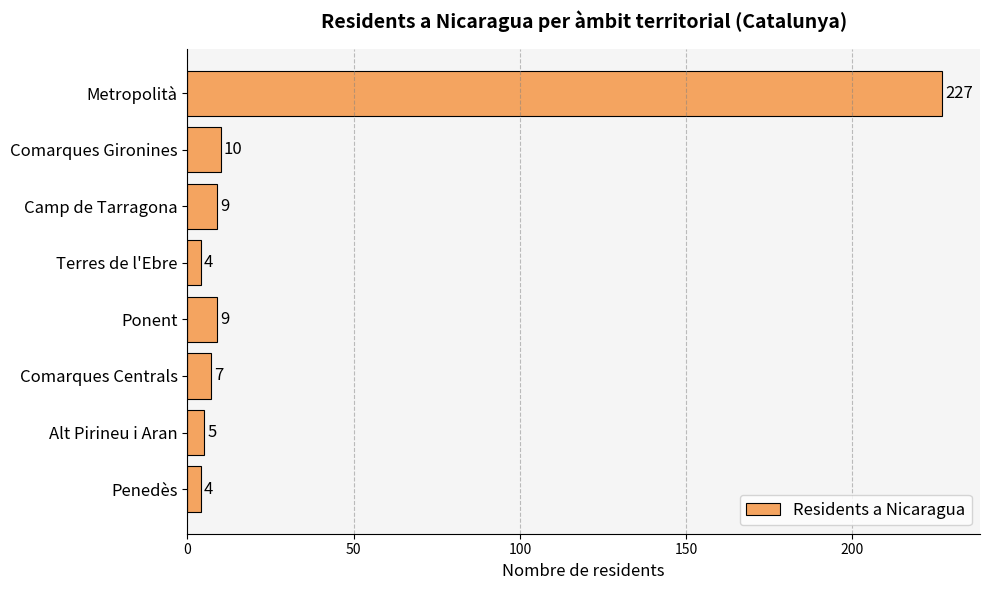

Is it true that the value at Terres de l'Ebre is 4?

True